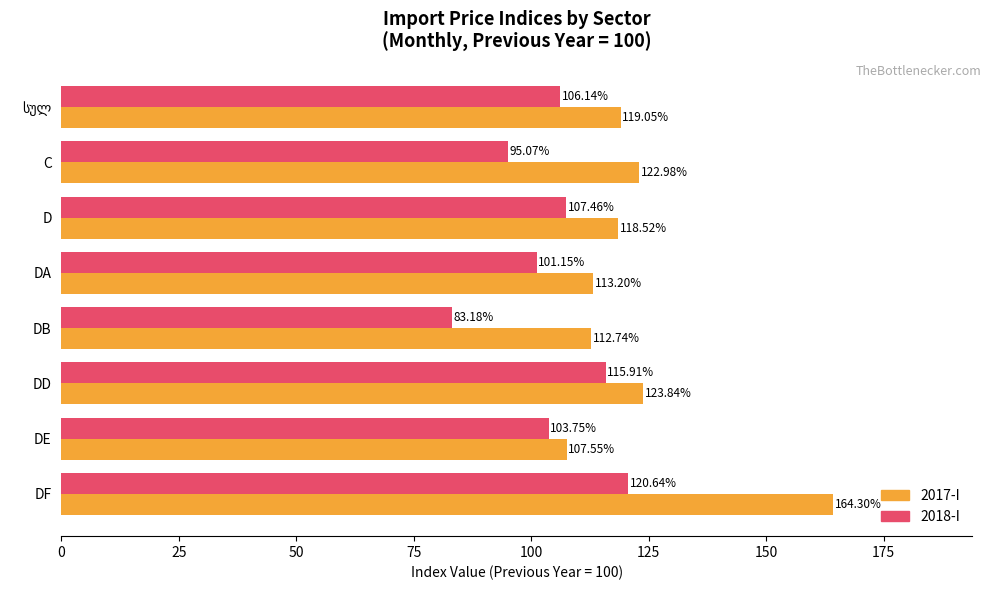

At how many categories does at least one series exceed 83?

8